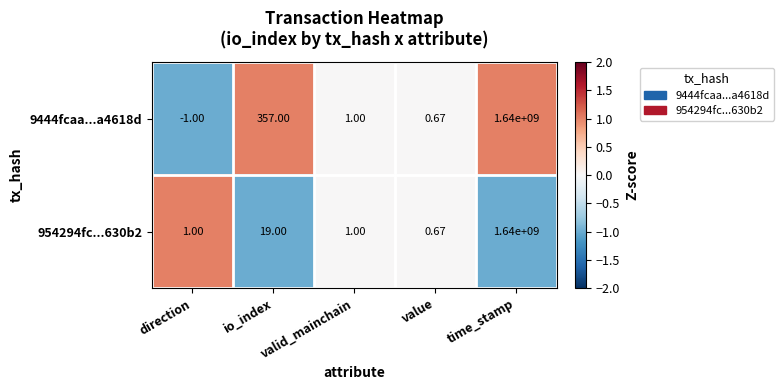

At which label is 954294fc...630b2 closest to 820000000?

io_index